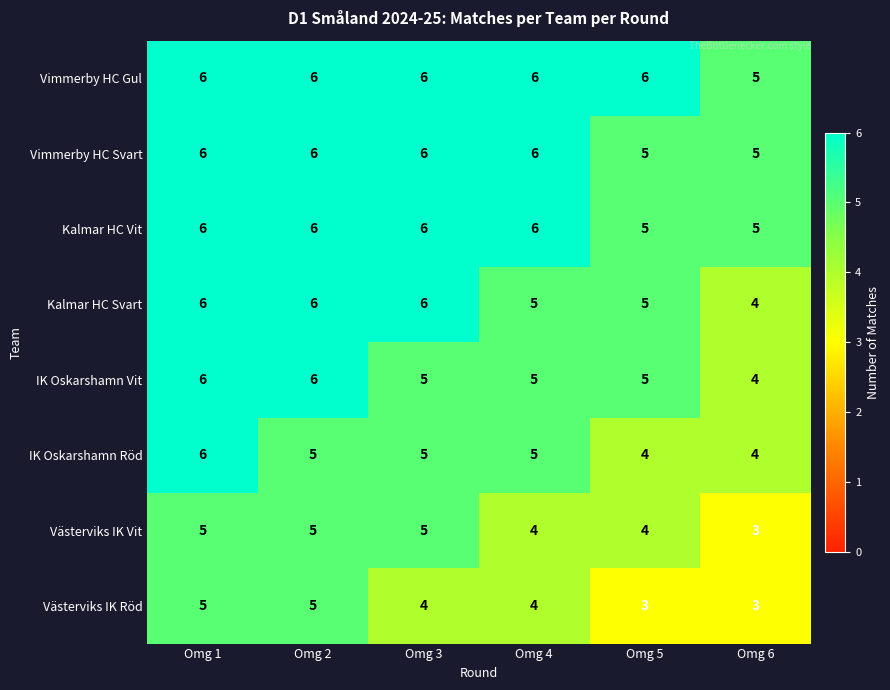

What is the smallest value displayed?

3